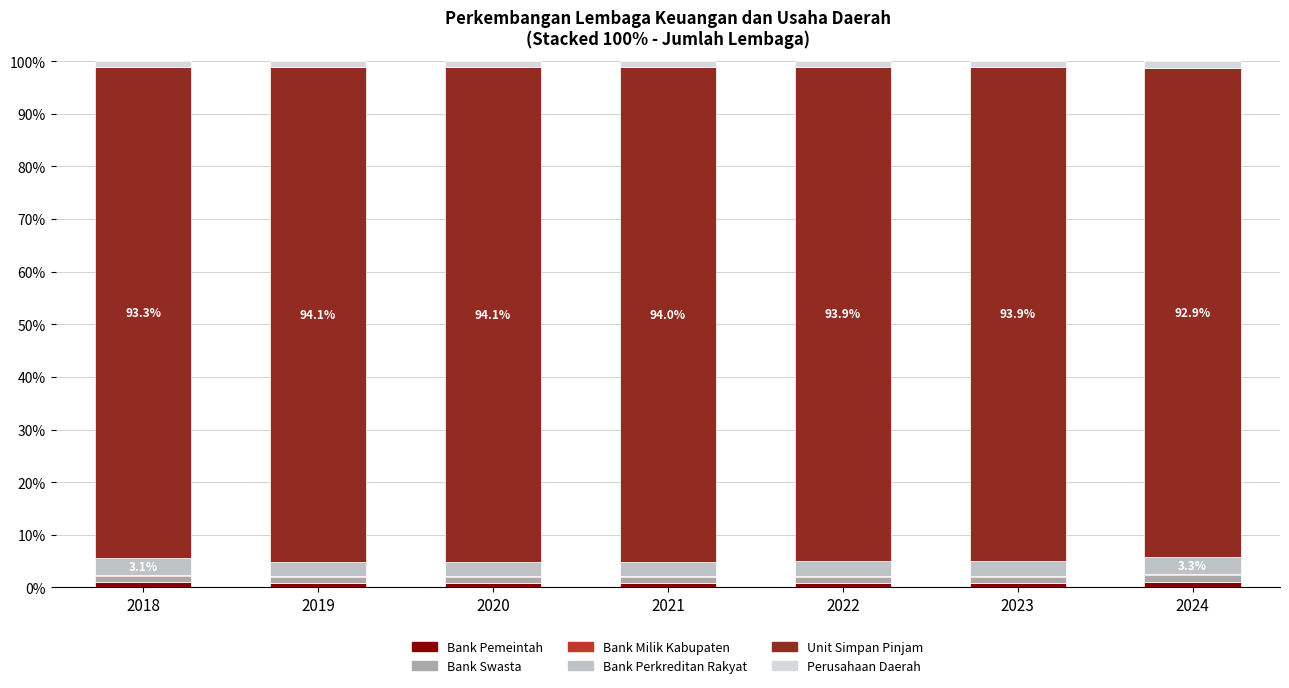

Where does the Unit Simpan Pinjam series first go above 93?

2018